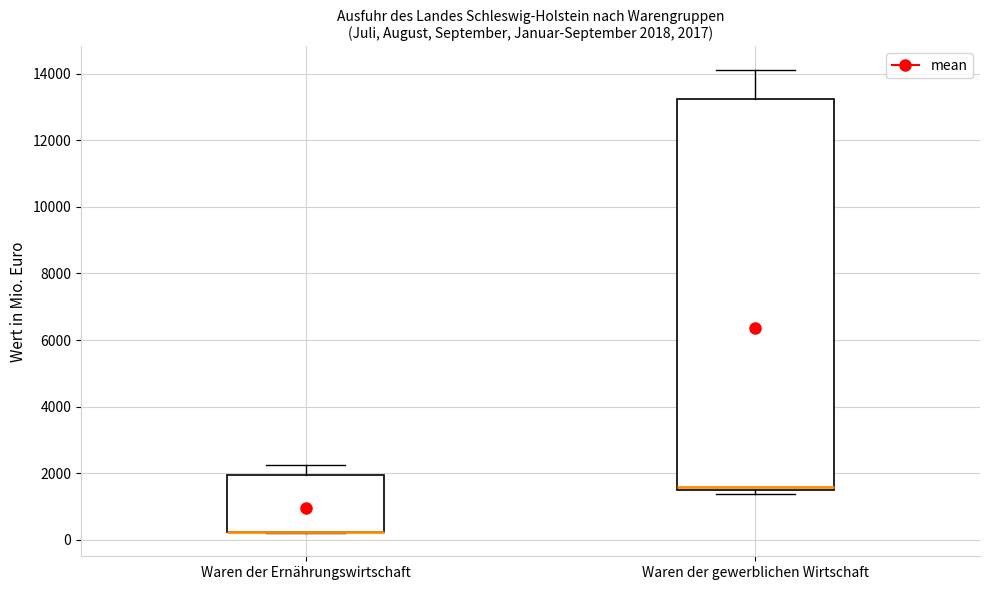

Comparing the boxes themselves (not the whiskers), which one is the tallest?

Waren der gewerblichen Wirtschaft